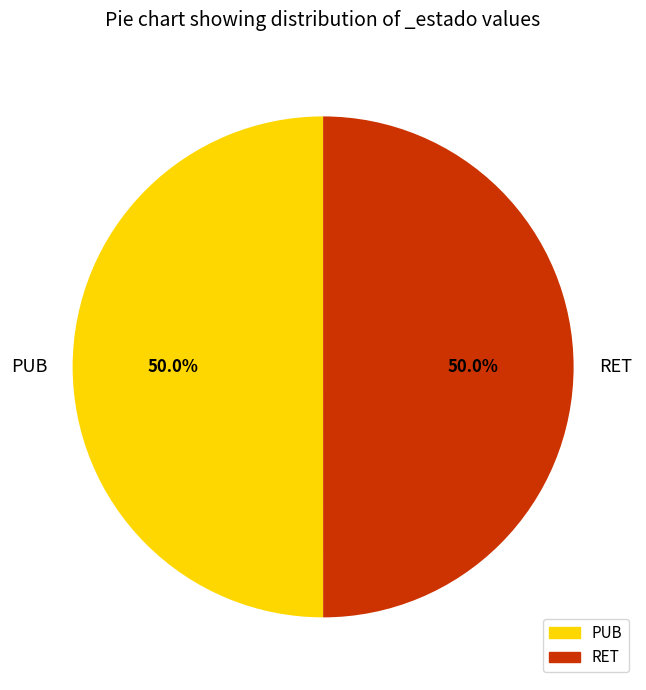

Approximately how many times larger is the value at RET compared to PUB?

1.0